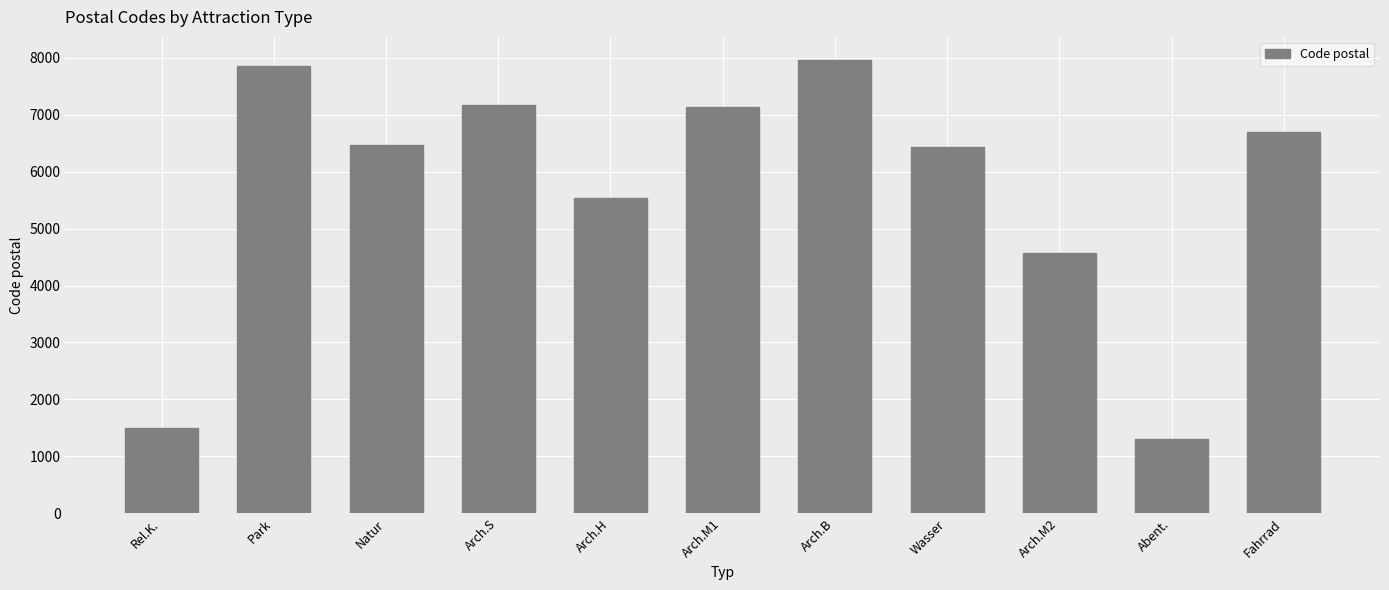

The chart shows a value of 2533 at Natur. True or false?

False